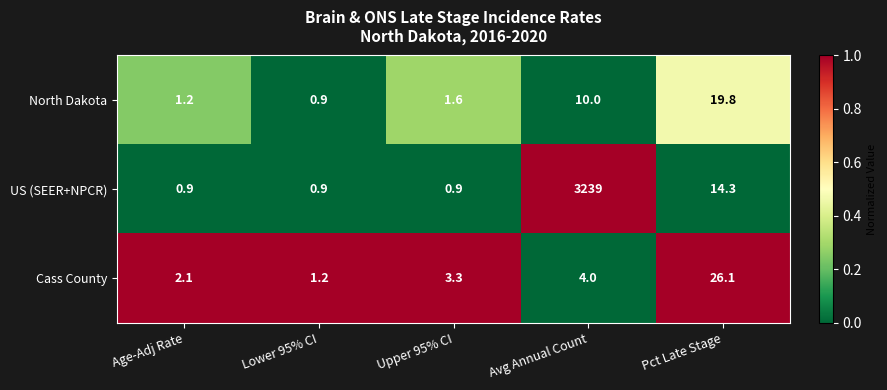

At Pct Late Stage, list the series in order from smallest to largest.

US (SEER+NPCR), North Dakota, Cass County